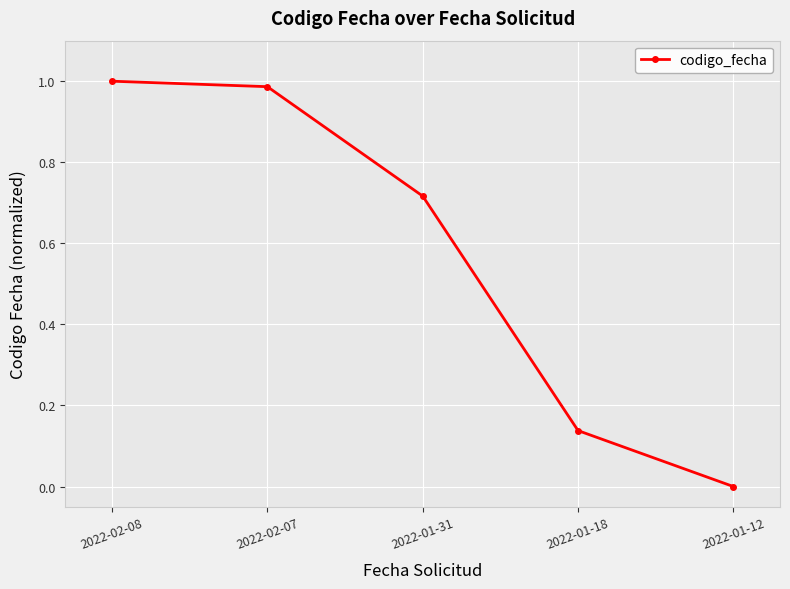

The value at 2022-01-12 is 0.5. True or false?

False